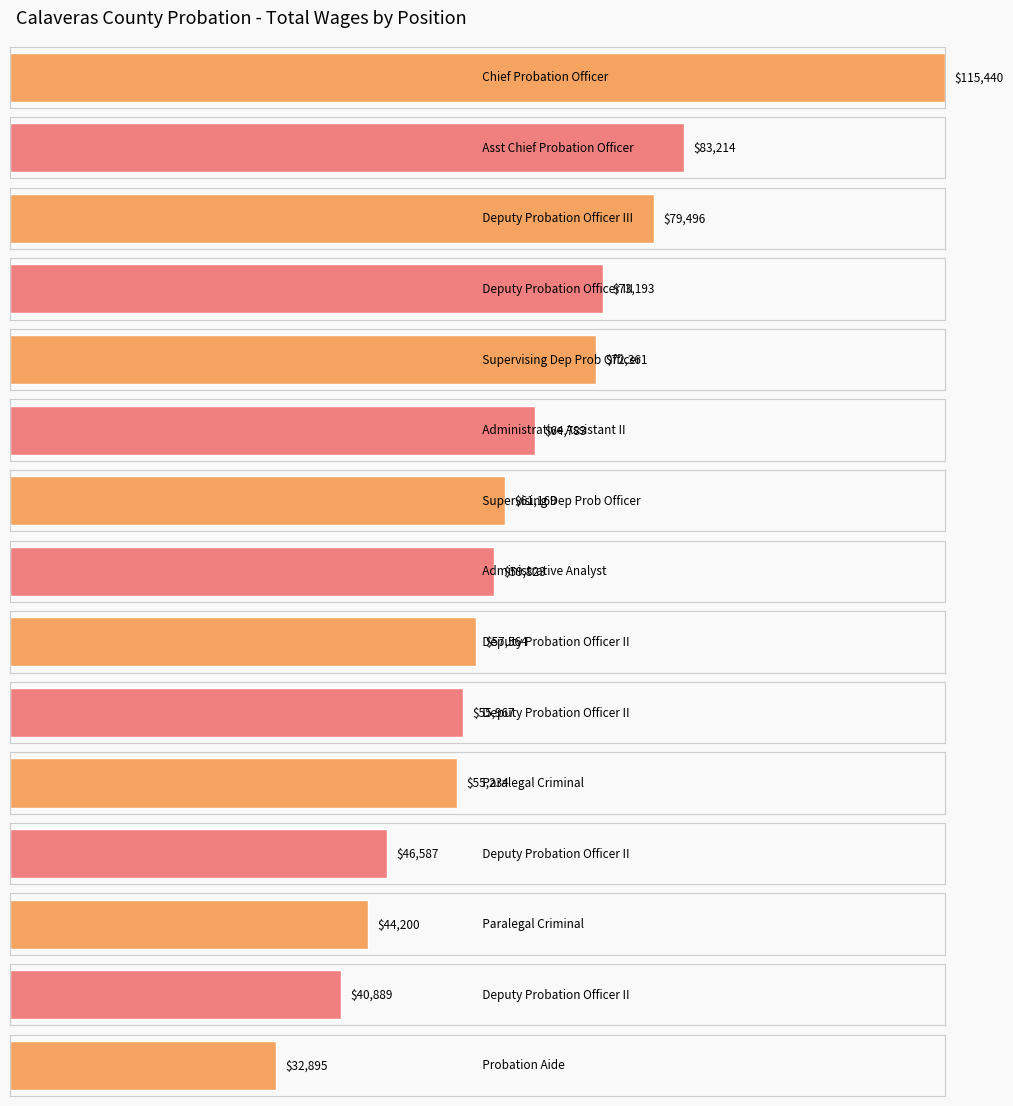

Approximately how many times larger is the value at Paralegal Criminal compared to Deputy Probation Officer II?

1.0